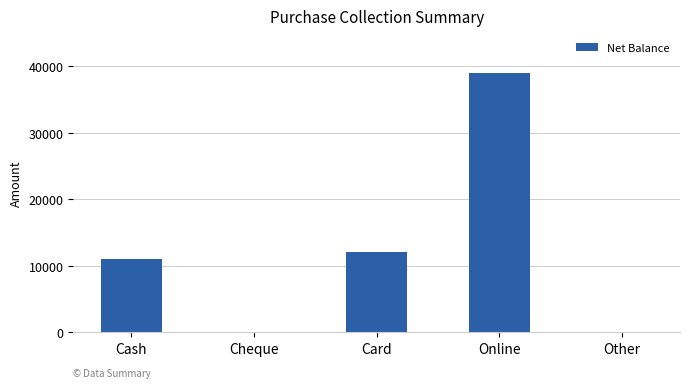

Count the number of categories in the chart.

5